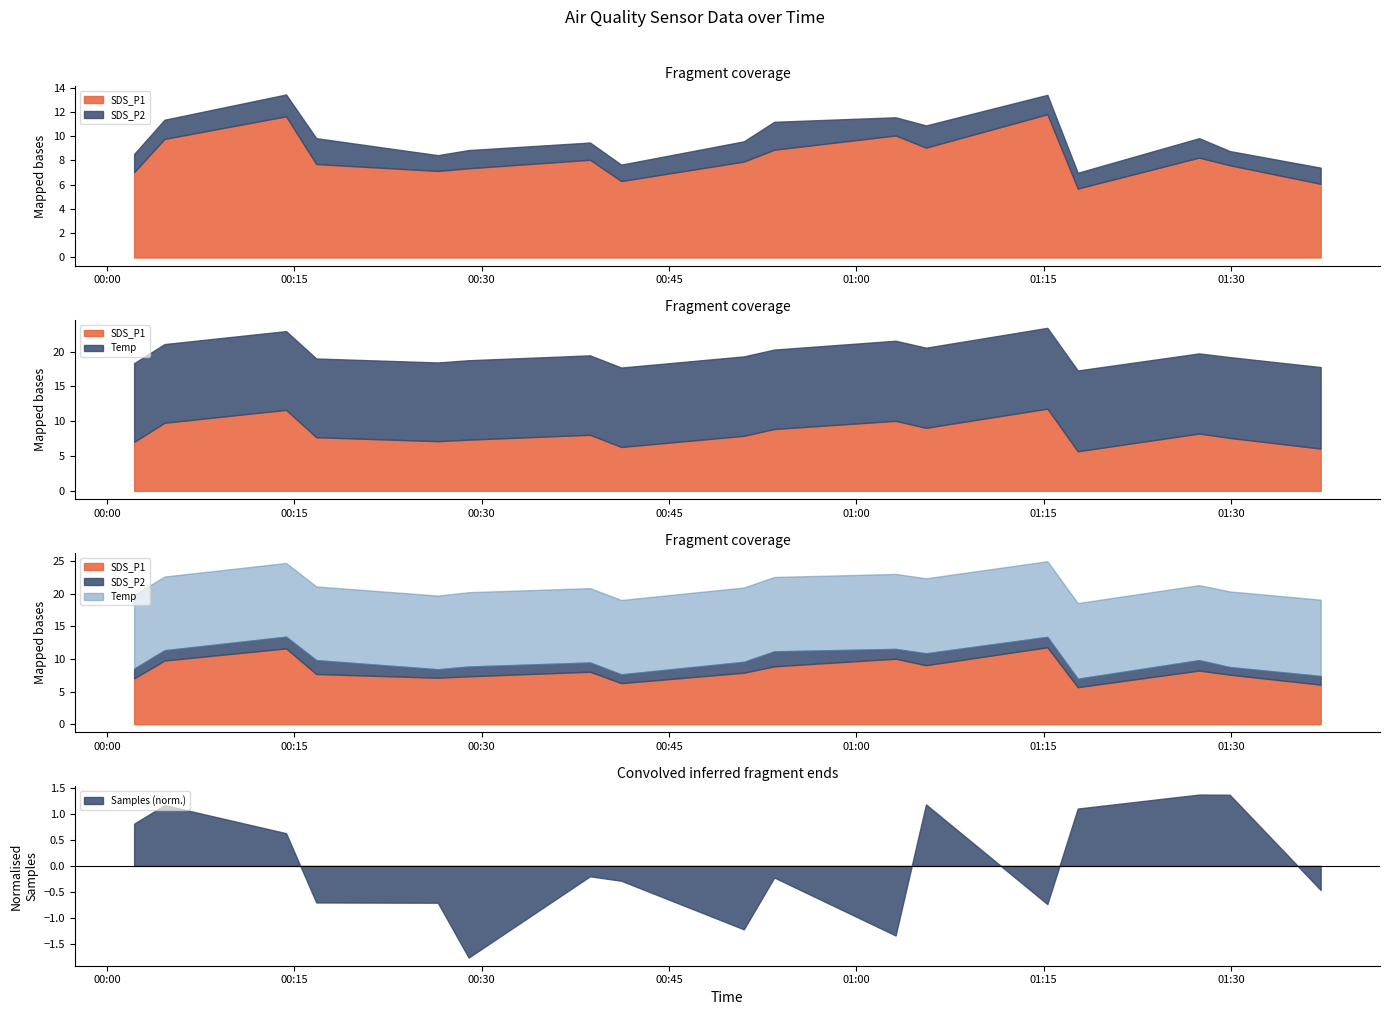

At which category does SDS_P2 reach its first local valley?

2023/10/30 00:26:29